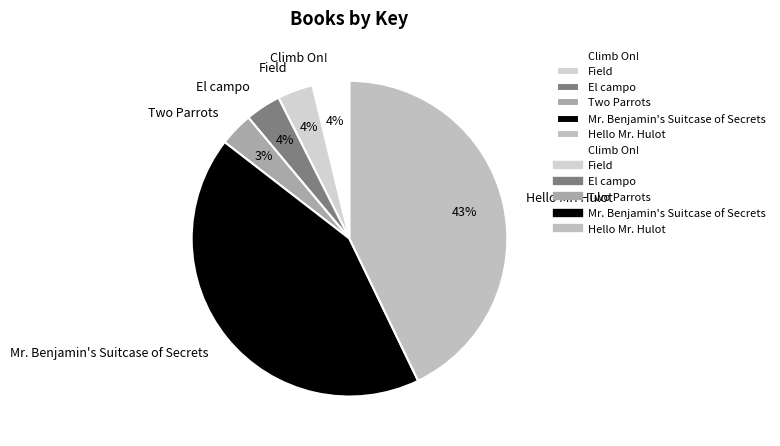

How many segments does this pie chart have?

6